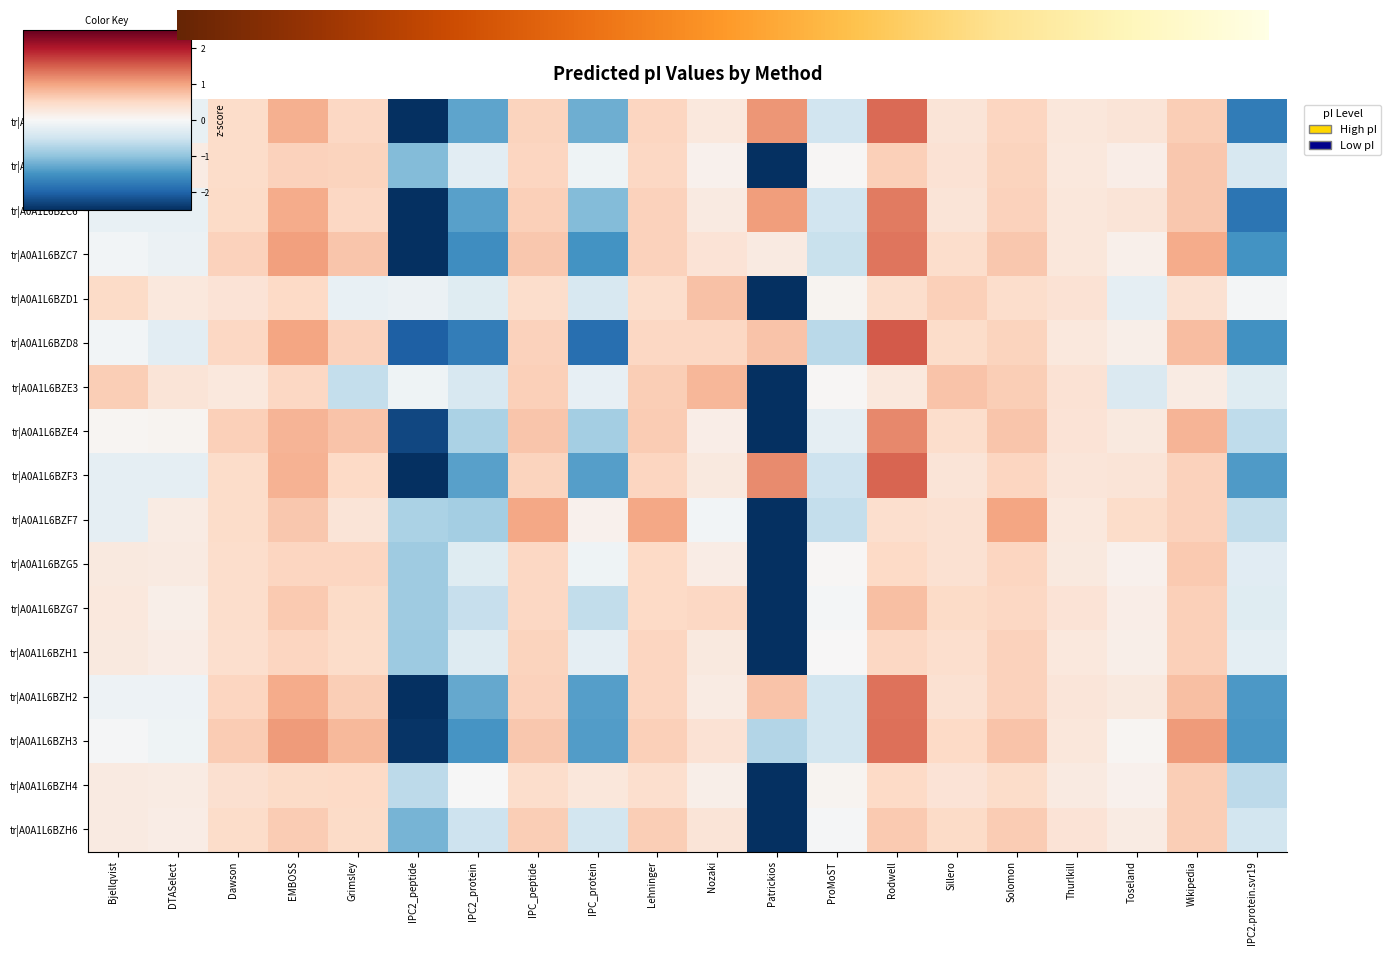

Which series has the largest total across all categories?

tr|A0A1L6BZE4